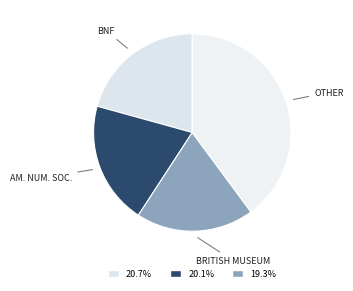

Count the number of slices in the pie.

4